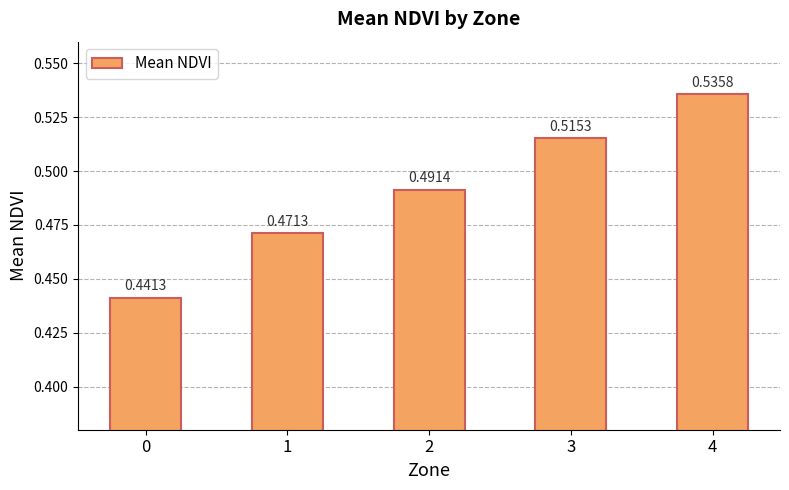

What is the sum of all values?

2.5